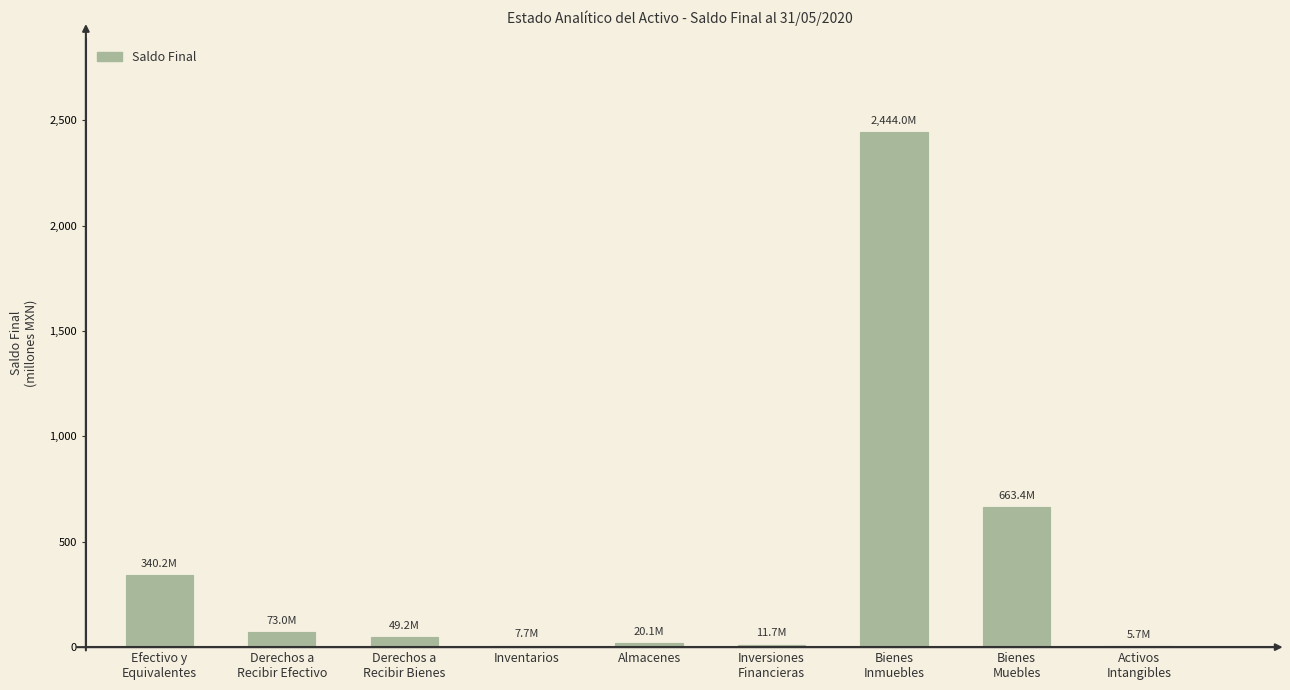

What is the value of the 4th bar from the left?

7678255.5